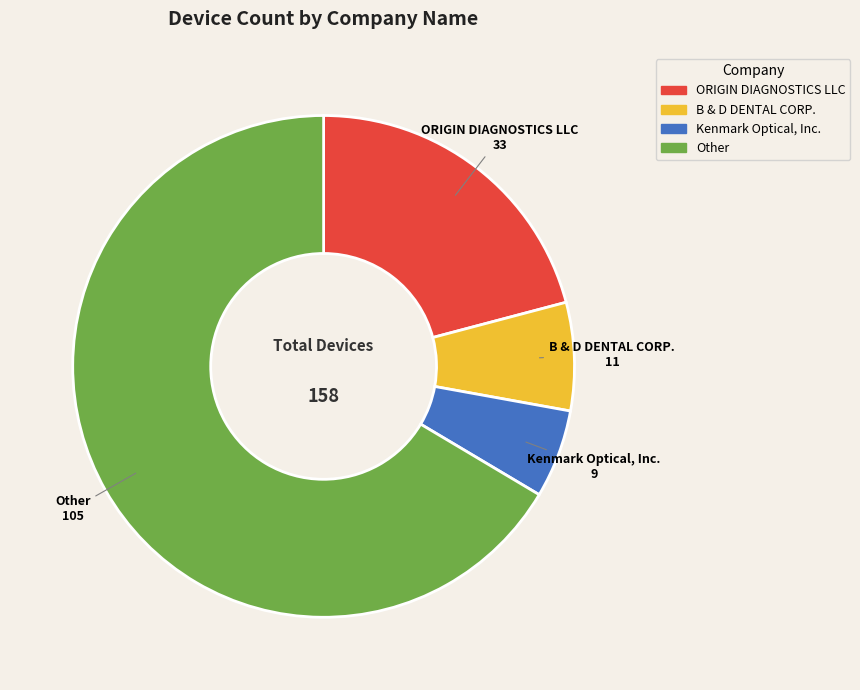

Count the number of slices in the pie.

4